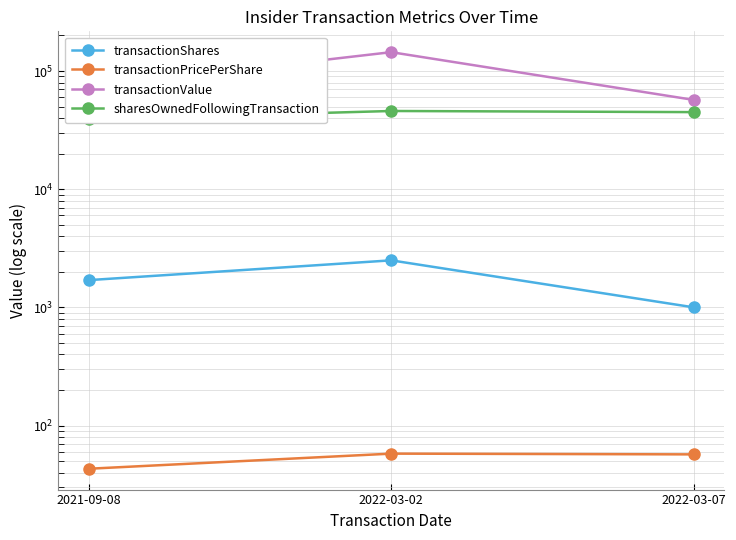

What is the label of the 2nd point from the right?

2022-03-02